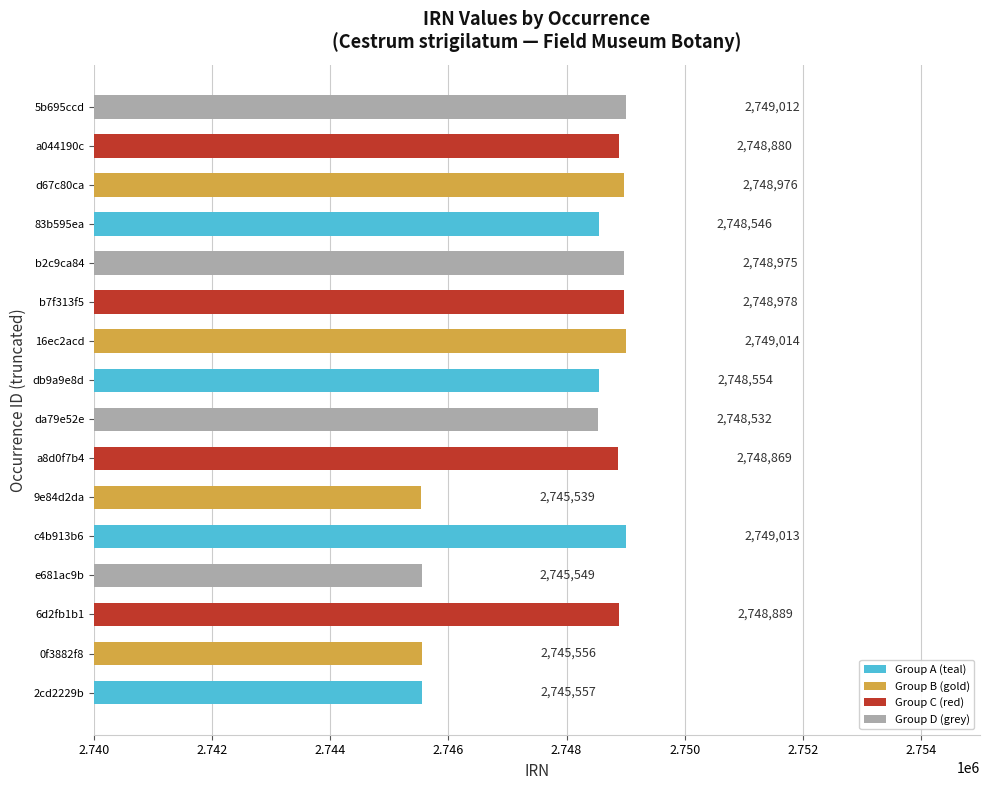

True or false: the data shows 2748532 at da79e52e.

True